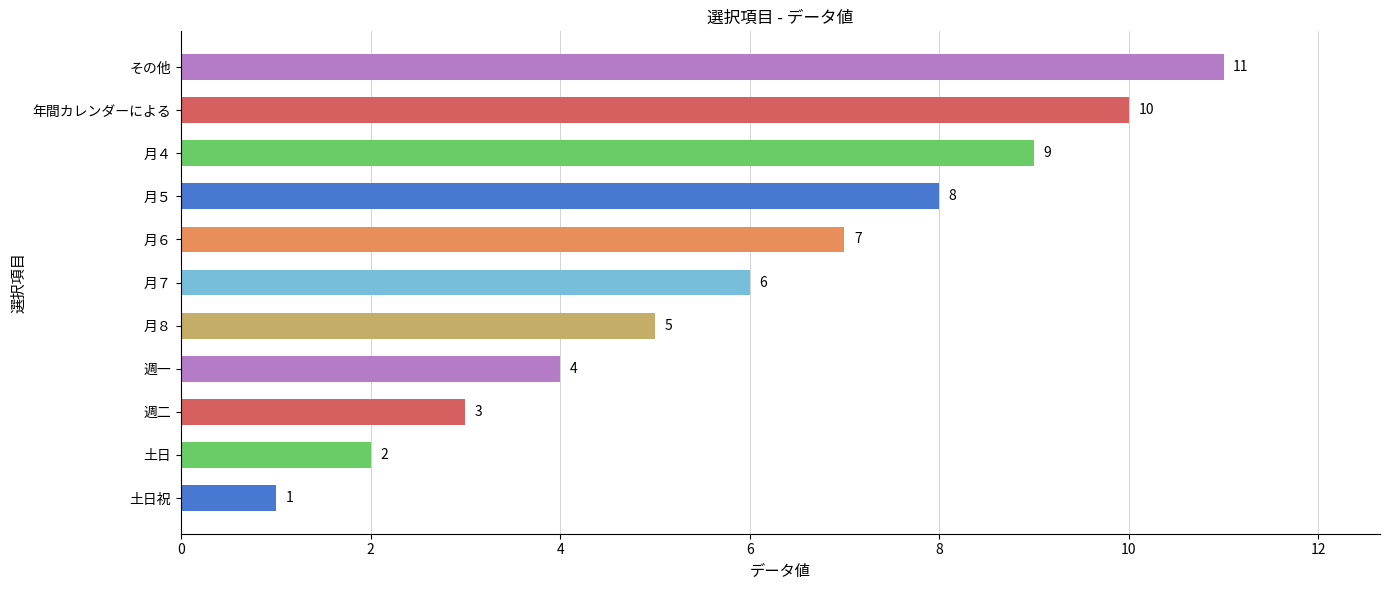

What is the difference between the maximum and minimum values?

10